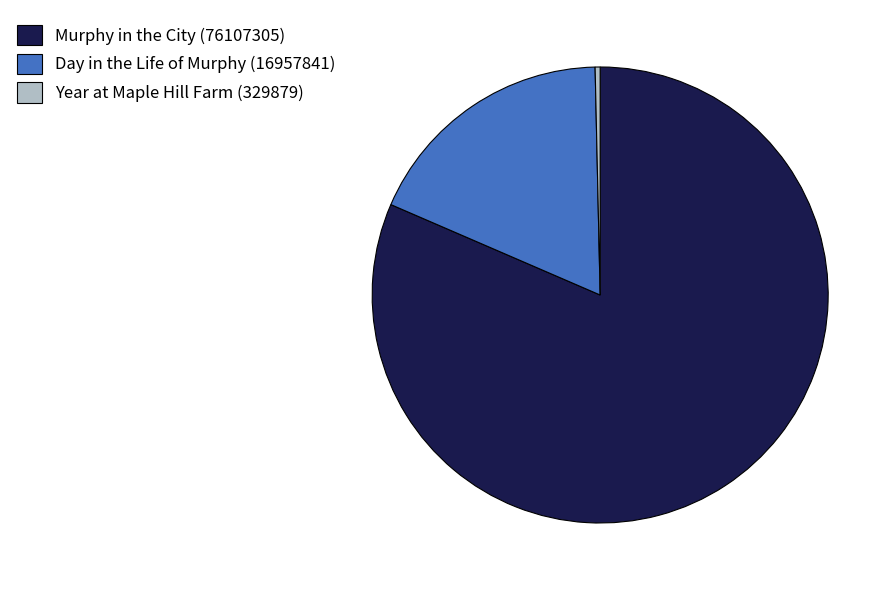

Count the number of slices in the pie.

3